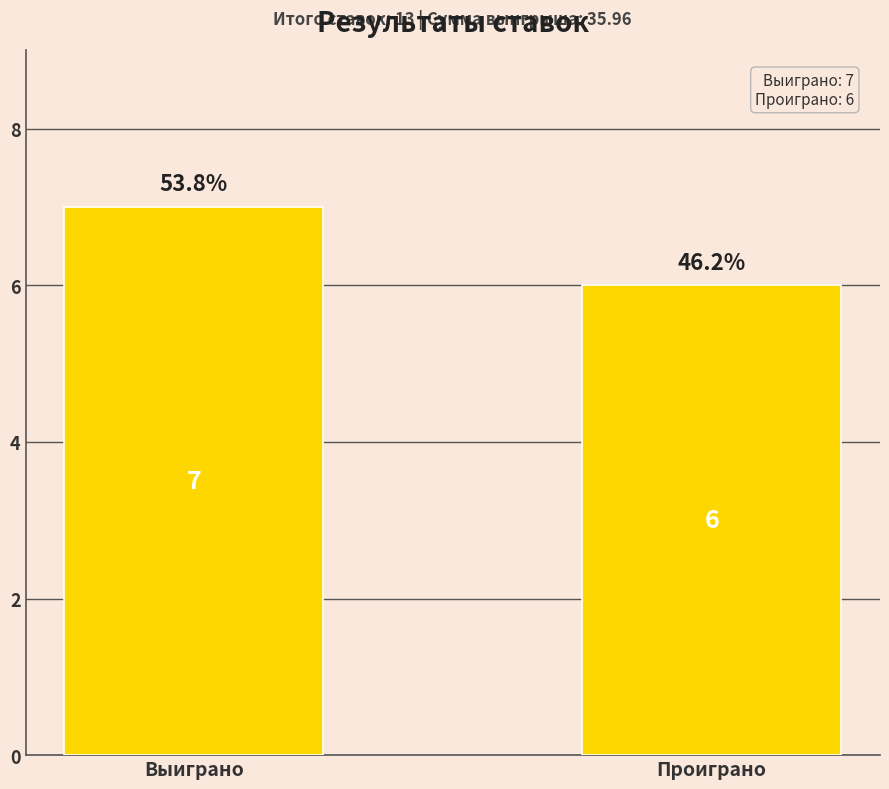

The value at Выиграно is 7. True or false?

True